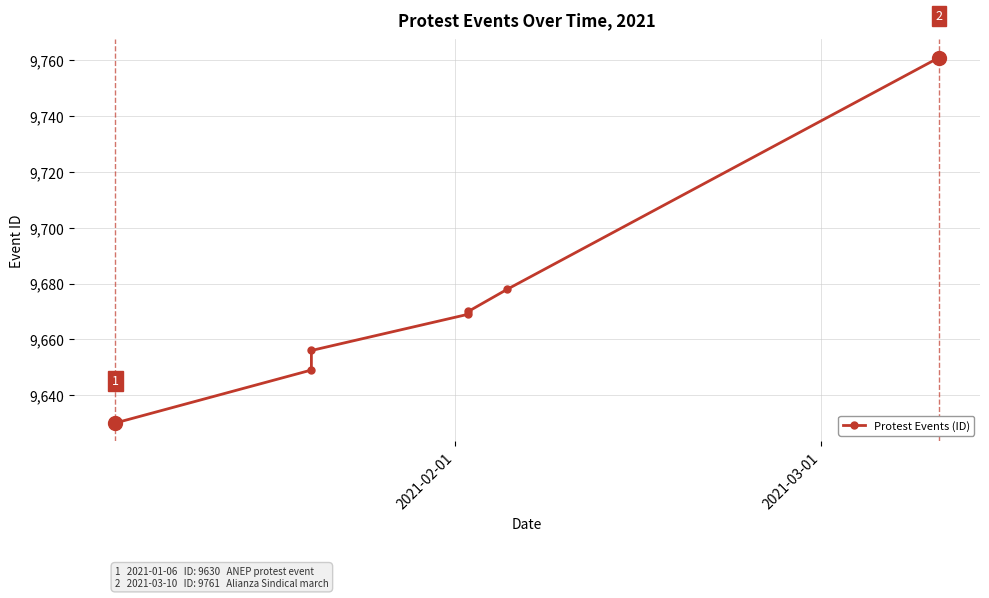

What is the greatest value displayed?

9761